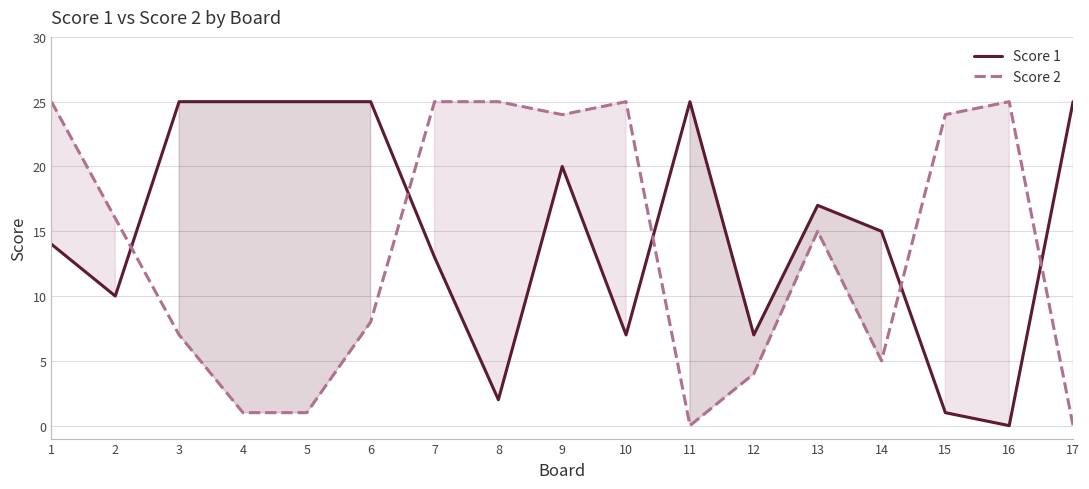

What are all the series names shown in the legend?

Score 1, Score 2